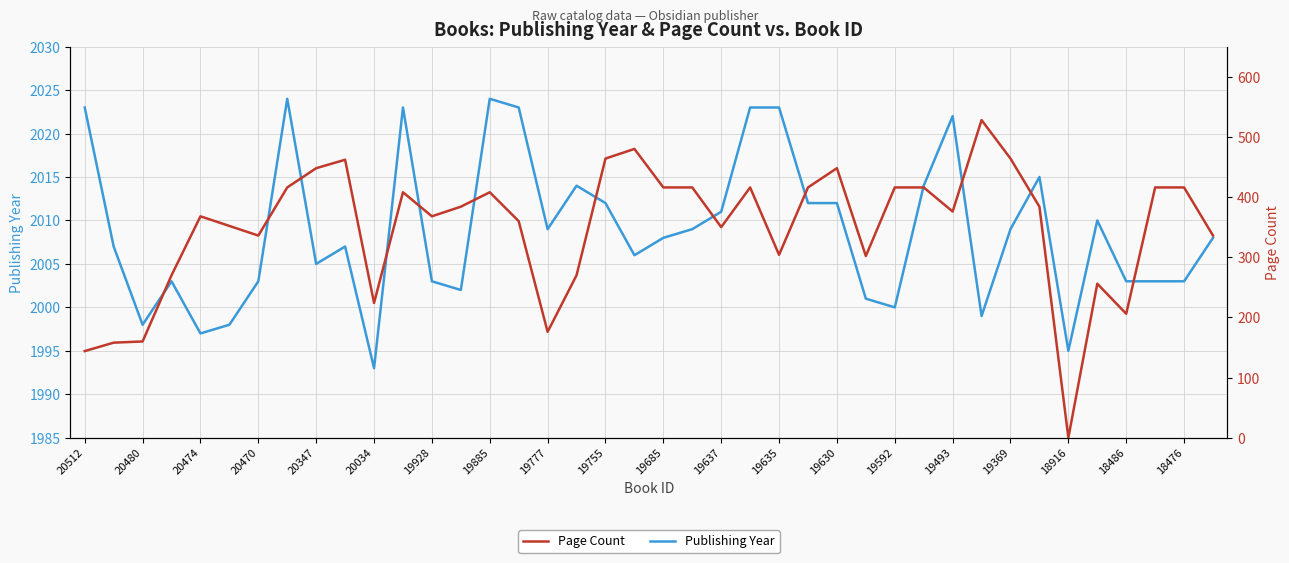

True or false: Publishing Year has a value of 1370 at 19369.

False